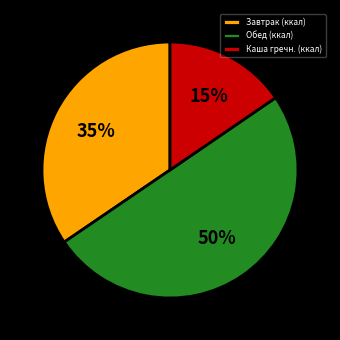

The Каша гречн. (ккал) slice represents 7% of the pie. True or false?

False